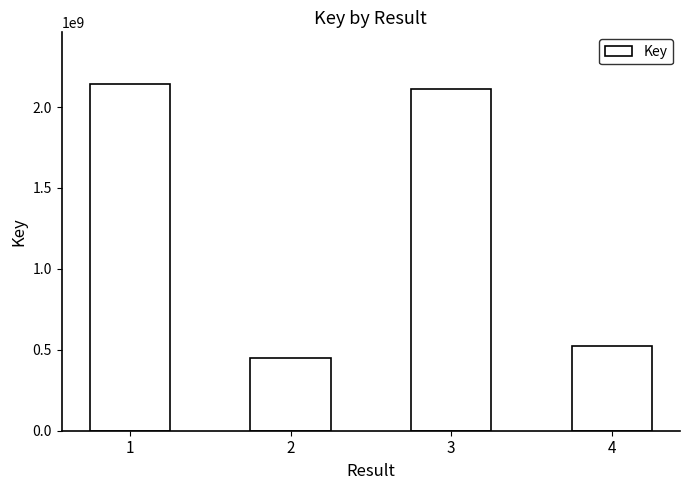

What value does the data have at 2?

446588520